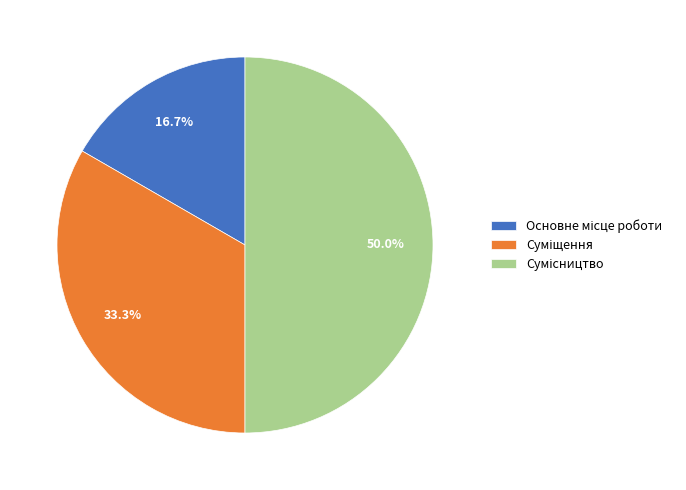

What percentage do Сумісництво and Основне місце роботи together represent?

66.7%